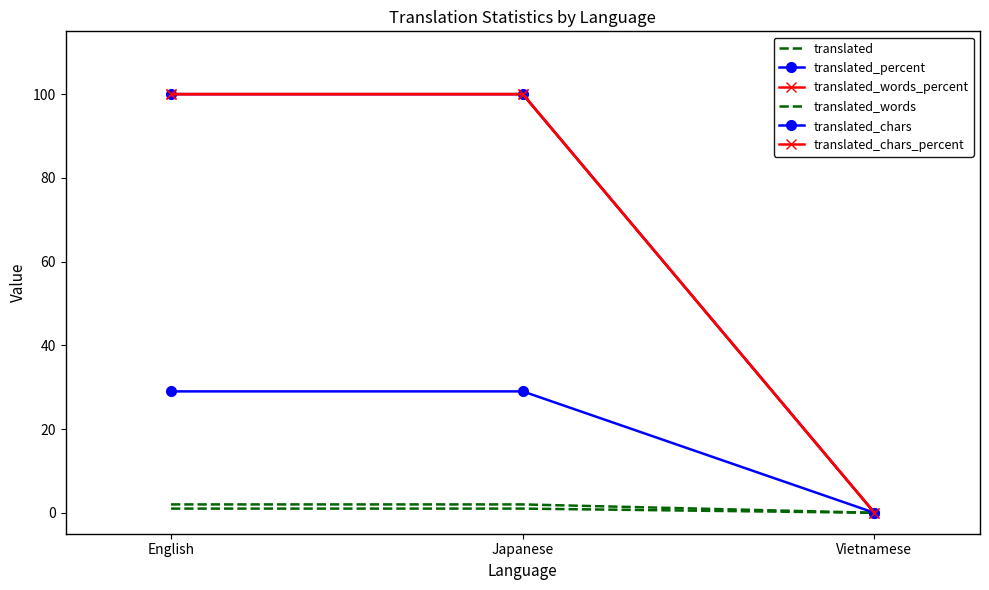

Is it true that translated_percent equals 0 at Vietnamese?

True